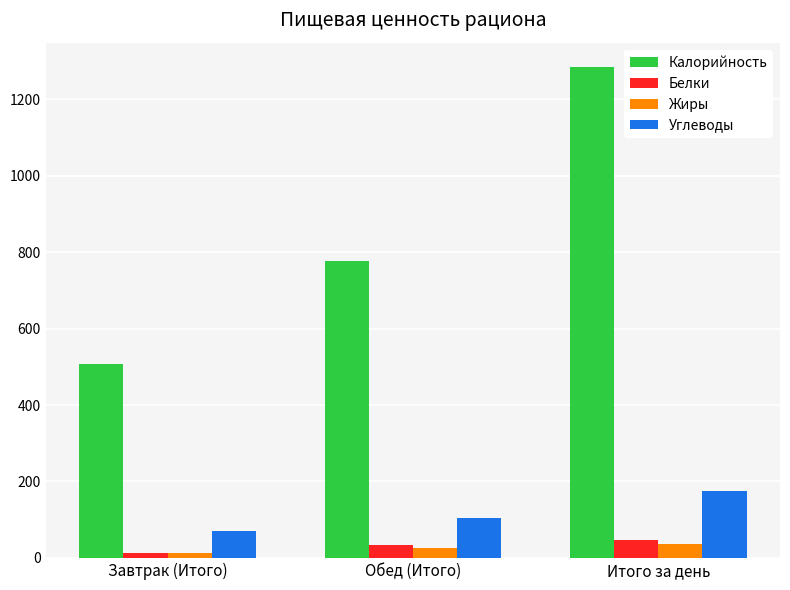

Is the value of Жиры at Итого за день greater than the value of Углеводы at Обед (Итого)?

No